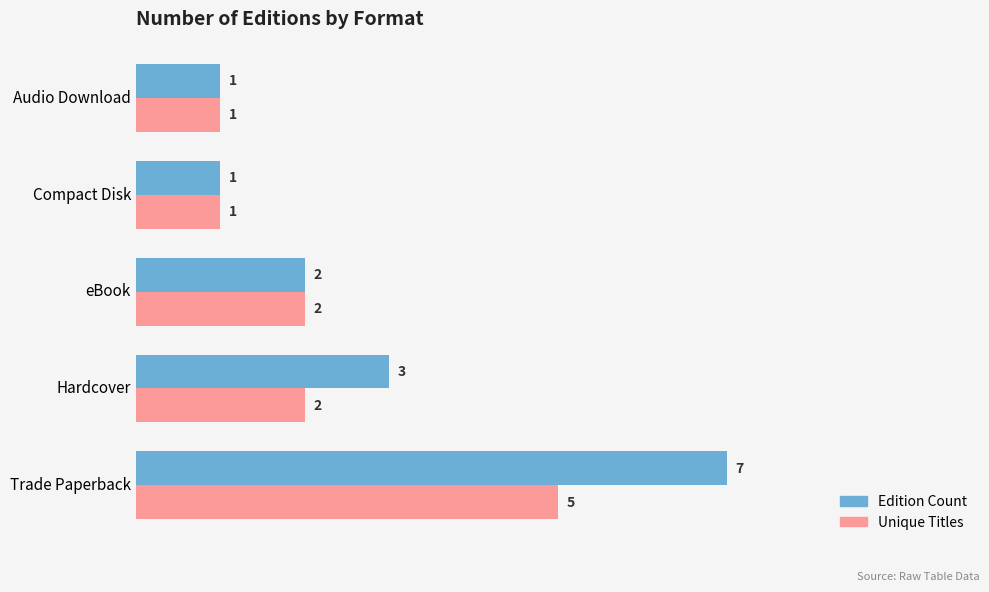

What is the average value of the Edition Count series?

3